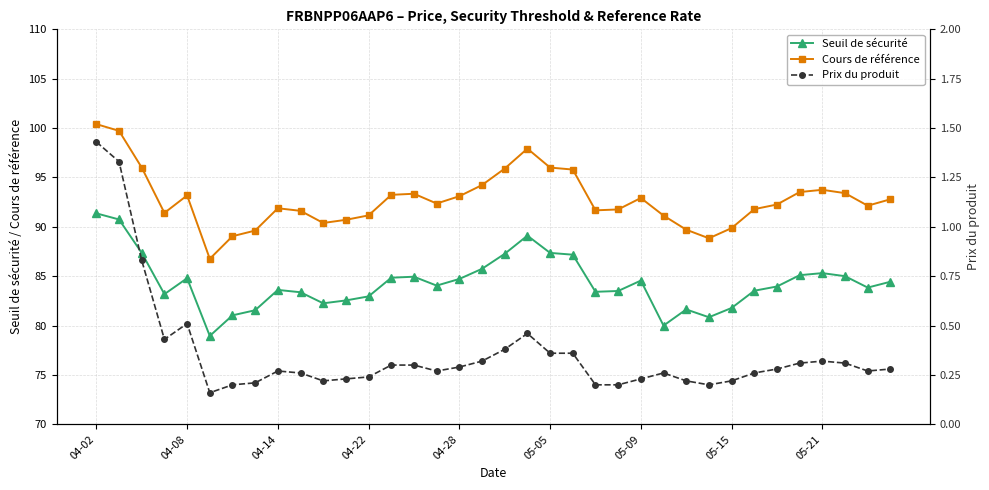

Is this an area chart (filled region under the line)?

No